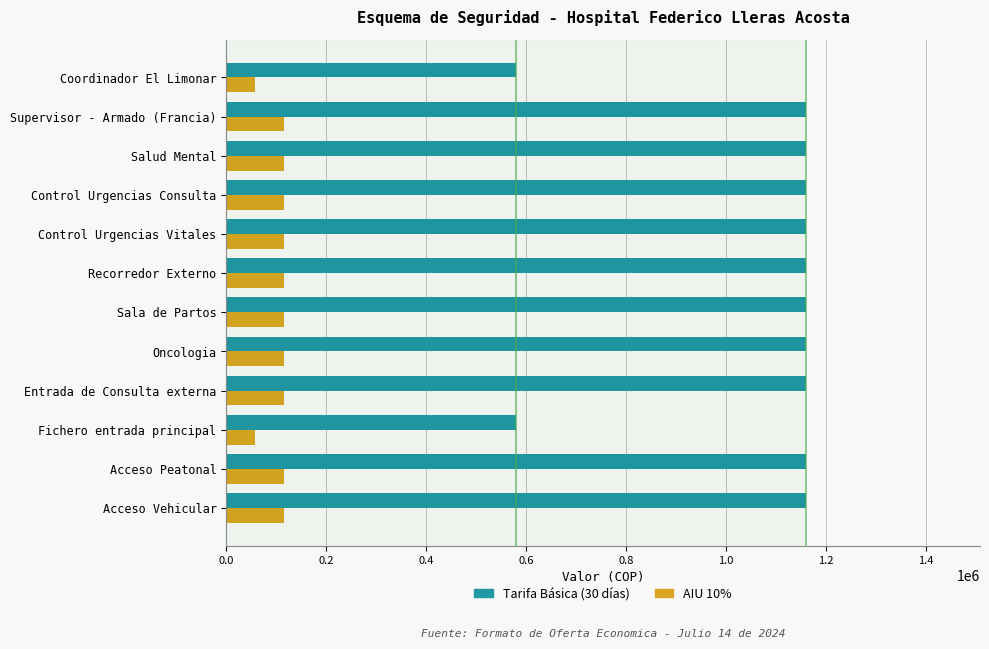

Which series has the widest spread of values?

Tarifa Básica (30 días)